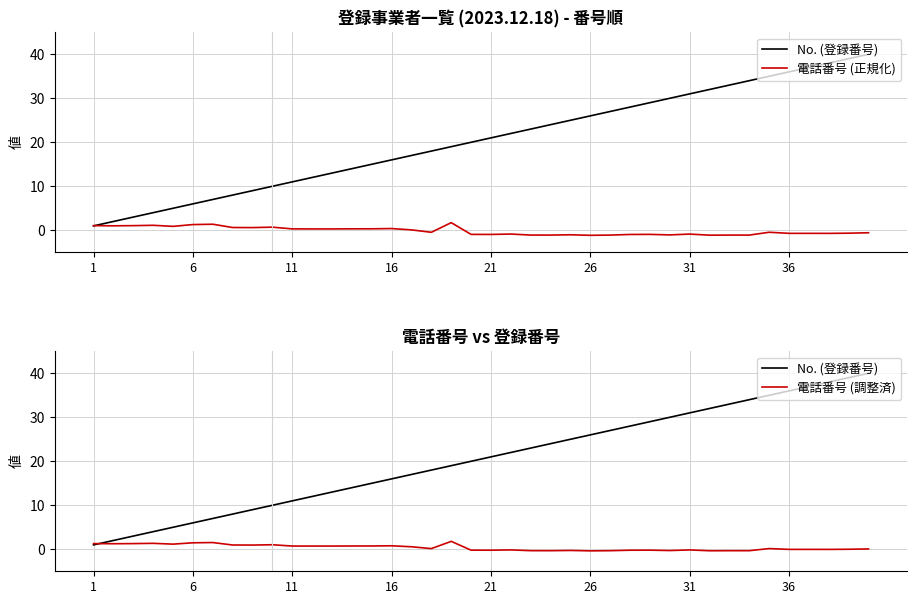

True or false: 電話番号 (正規化) and 電話番号 (調整済) cross at least once.

False